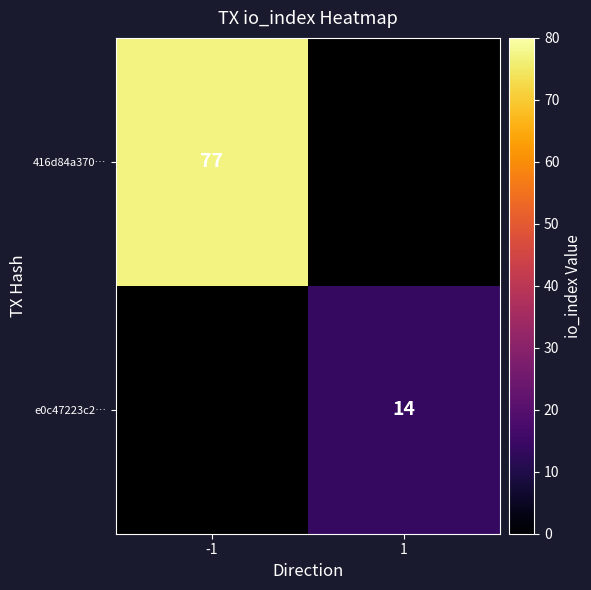

The value of e0c47223c2… at 1 is 4. True or false?

False